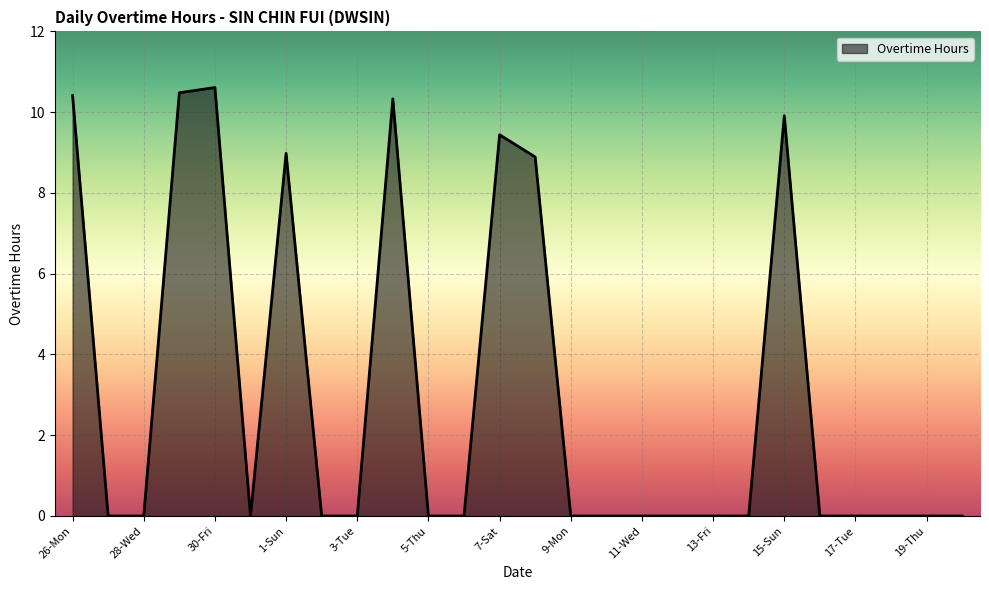

What is the difference between the maximum and minimum values?

10.6